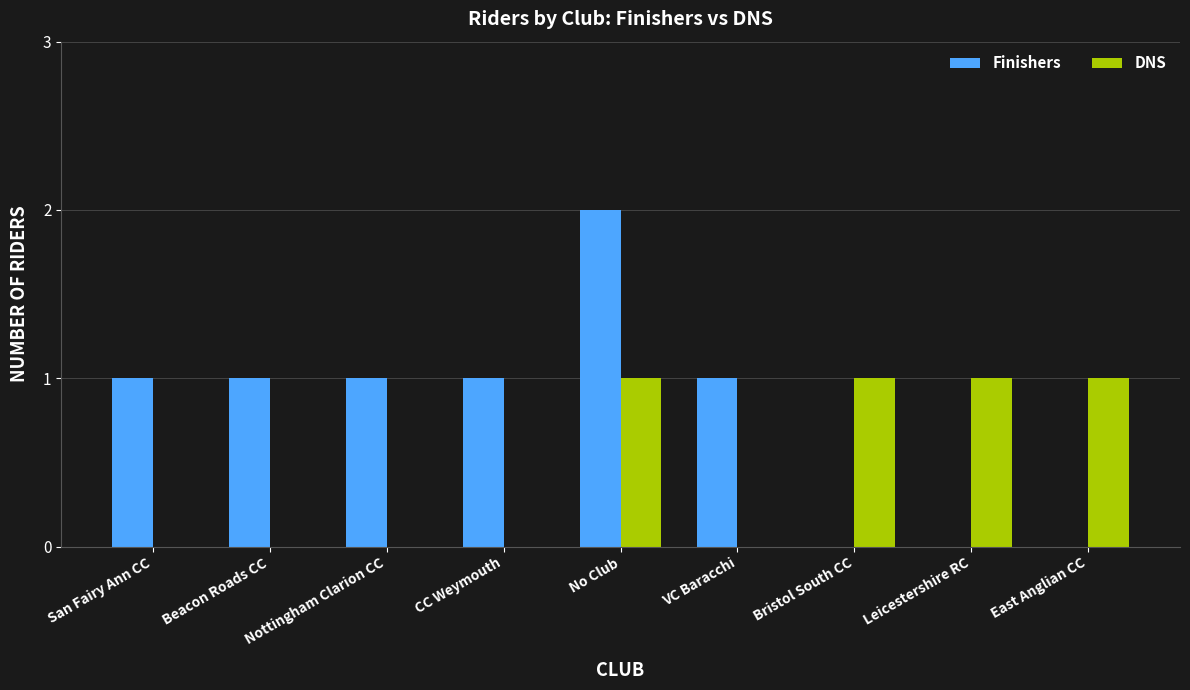

Which series has the widest spread of values?

Finishers